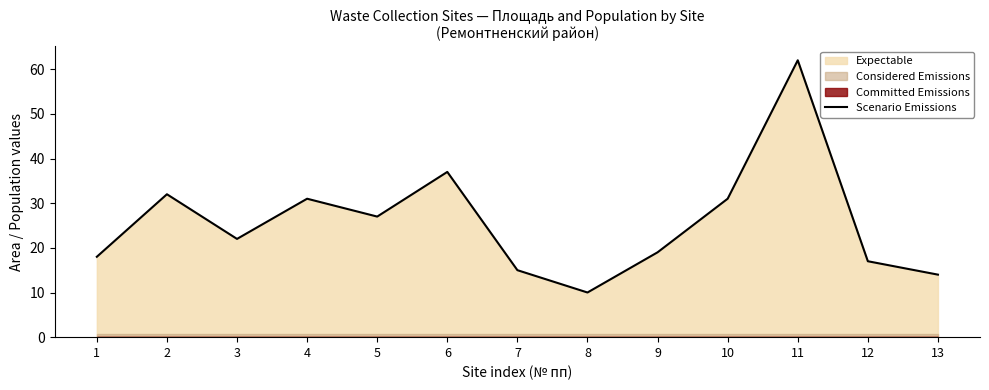

What is the sum of all values?

335